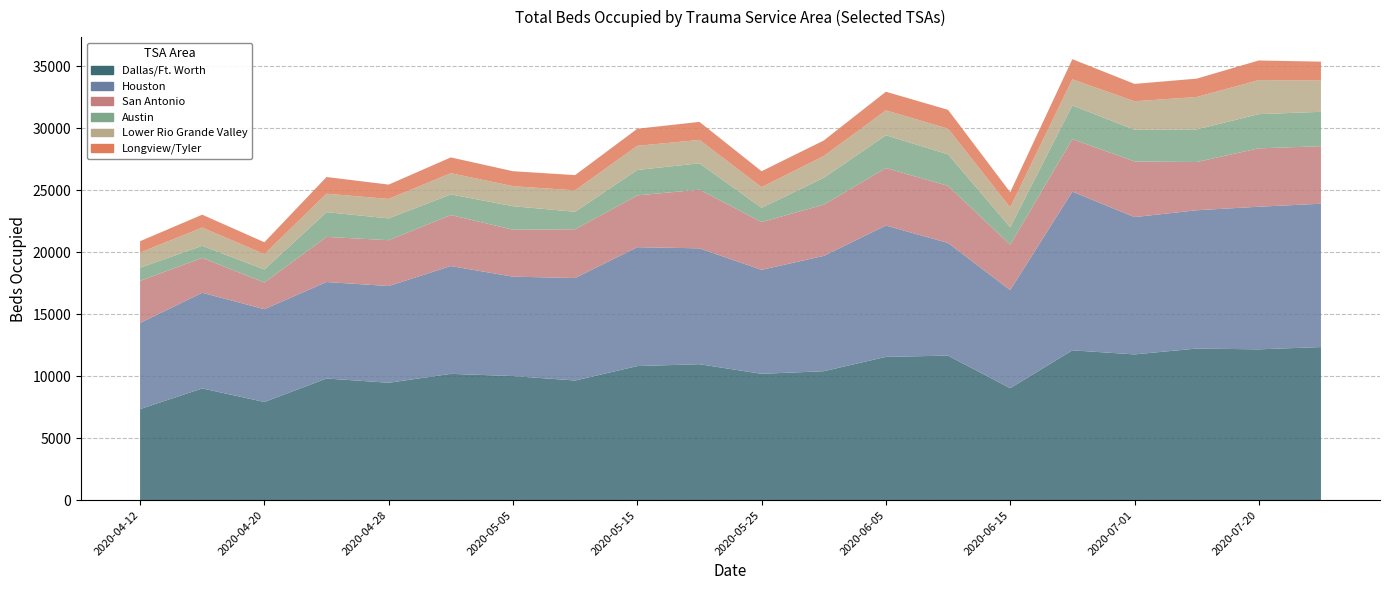

Reading left to right, transcribe all the data shown in this chart.

Dallas/Ft. Worth: 2020-04-12=7347	2020-04-16=9014	2020-04-20=7922	2020-04-24=9816	2020-04-28=9472	2020-05-01=10190	2020-05-05=10012	2020-05-10=9654	2020-05-15=10818	2020-05-20=10969	2020-05-25=10194	2020-06-01=10403	2020-06-05=11560	2020-06-10=11662	2020-06-15=9035	2020-06-20=12089	2020-07-01=11759	2020-07-10=12232	2020-07-20=12168	2020-08-01=12352
Houston: 2020-04-12=6949	2020-04-16=7717	2020-04-20=7485	2020-04-24=7784	2020-04-28=7803	2020-05-01=8697	2020-05-05=8020	2020-05-10=8268	2020-05-15=9592	2020-05-20=9348	2020-05-25=8387	2020-06-01=9304	2020-06-05=10596	2020-06-10=9088	2020-06-15=7916	2020-06-20=12803	2020-07-01=11078	2020-07-10=11157	2020-07-20=11505	2020-08-01=11565
San Antonio: 2020-04-12=3398	2020-04-16=2815	2020-04-20=2155	2020-04-24=3640	2020-04-28=3699	2020-05-01=4114	2020-05-05=3786	2020-05-10=3934	2020-05-15=4179	2020-05-20=4732	2020-05-25=3858	2020-06-01=4132	2020-06-05=4638	2020-06-10=4607	2020-06-15=3662	2020-06-20=4240	2020-07-01=4488	2020-07-10=3891	2020-07-20=4711	2020-08-01=4638
Austin: 2020-04-12=1059	2020-04-16=973	2020-04-20=1050	2020-04-24=1994	2020-04-28=1758	2020-05-01=1665	2020-05-05=1896	2020-05-10=1411	2020-05-15=2048	2020-05-20=2127	2020-05-25=1149	2020-06-01=2167	2020-06-05=2645	2020-06-10=2543	2020-06-15=1404	2020-06-20=2715	2020-07-01=2558	2020-07-10=2632	2020-07-20=2758	2020-08-01=2774
Lower Rio Grande Valley: 2020-04-12=1219	2020-04-16=1473	2020-04-20=1235	2020-04-24=1490	2020-04-28=1569	2020-05-01=1714	2020-05-05=1617	2020-05-10=1725	2020-05-15=1950	2020-05-20=1884	2020-05-25=1660	2020-06-01=1751	2020-06-05=2008	2020-06-10=2068	2020-06-15=1597	2020-06-20=2104	2020-07-01=2296	2020-07-10=2614	2020-07-20=2746	2020-08-01=2521
Longview/Tyler: 2020-04-12=921	2020-04-16=1039	2020-04-20=960	2020-04-24=1347	2020-04-28=1158	2020-05-01=1272	2020-05-05=1207	2020-05-10=1232	2020-05-15=1376	2020-05-20=1459	2020-05-25=1290	2020-06-01=1259	2020-06-05=1504	2020-06-10=1523	2020-06-15=1232	2020-06-20=1627	2020-07-01=1404	2020-07-10=1480	2020-07-20=1585	2020-08-01=1527